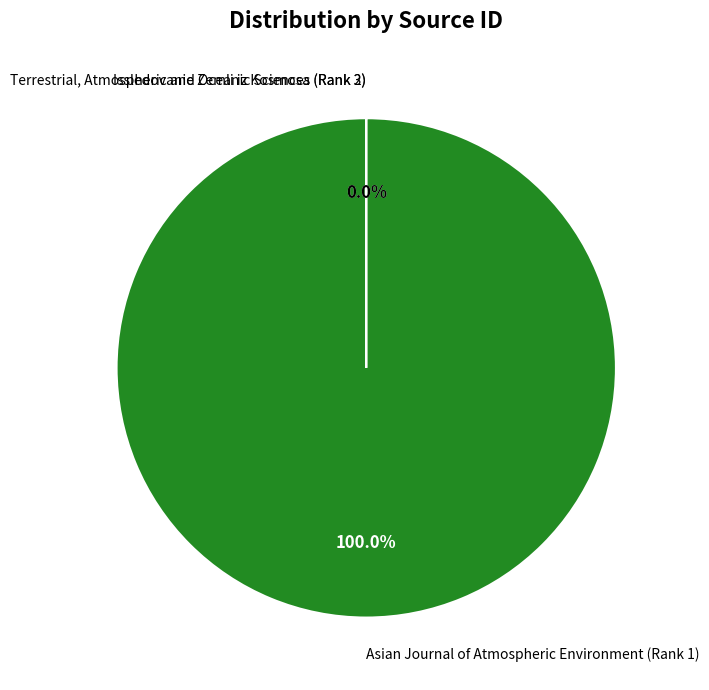

Does any single category account for the majority?

Yes